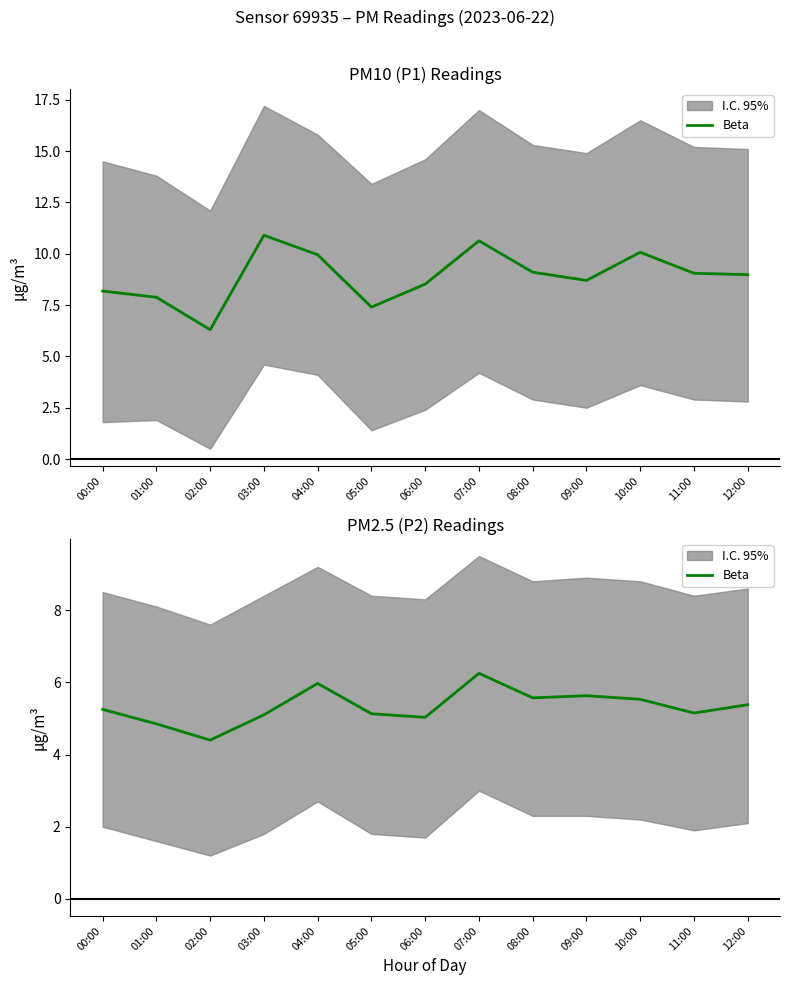

Where is the first local minimum?

02:00